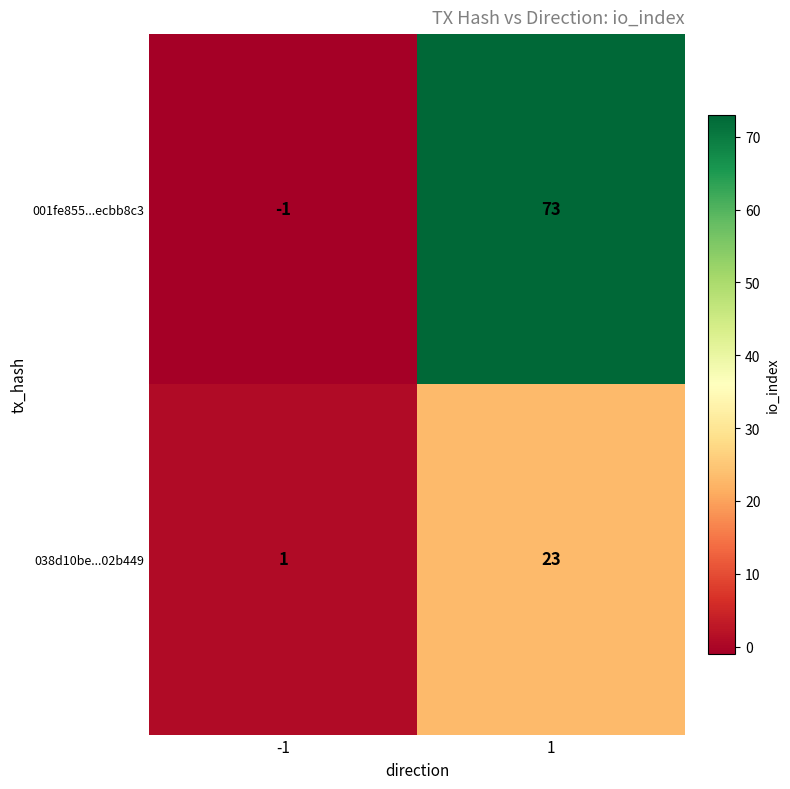

How many values in the 001fe855...ecbb8c3 series are below 73?

1